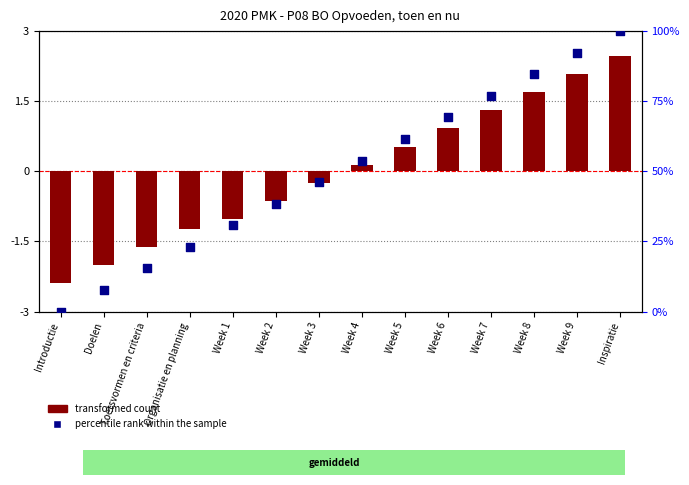

What is the total value across all series at Week 3?

45.9